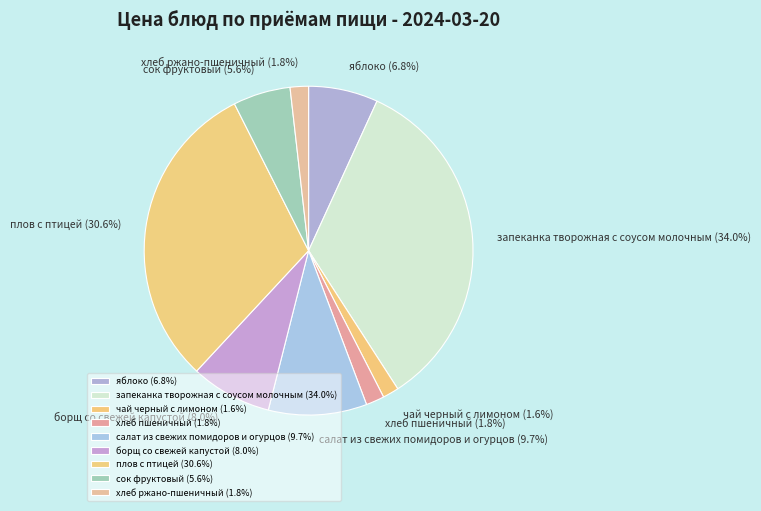

The яблоко slice represents 7% of the pie. True or false?

True